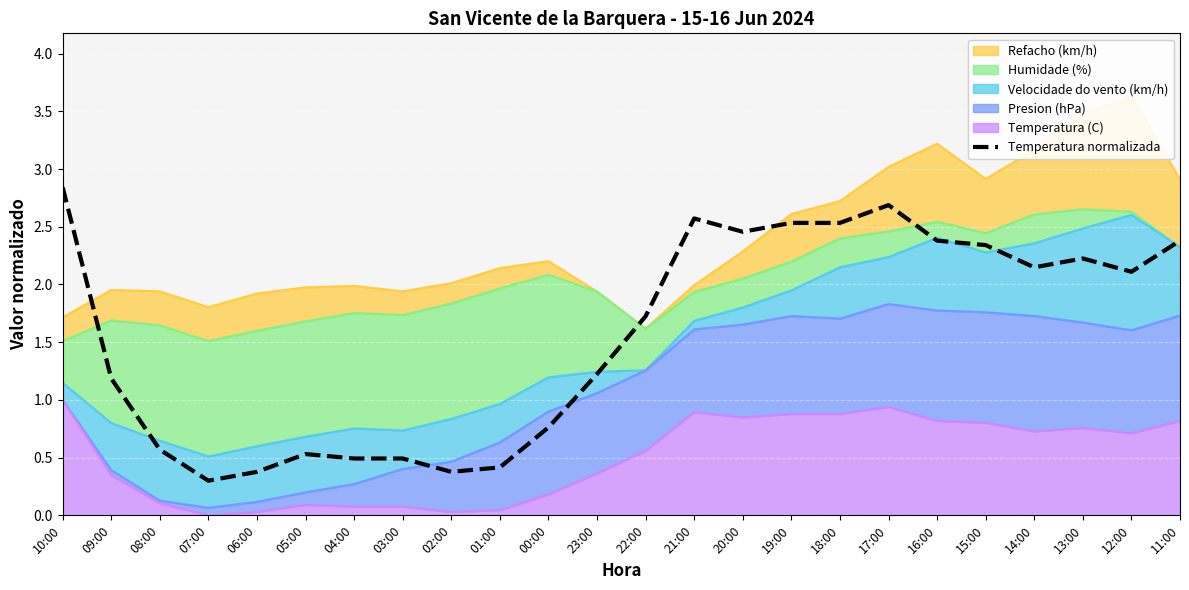

What is the change in value from 06:00 to 17:00?

+2.3